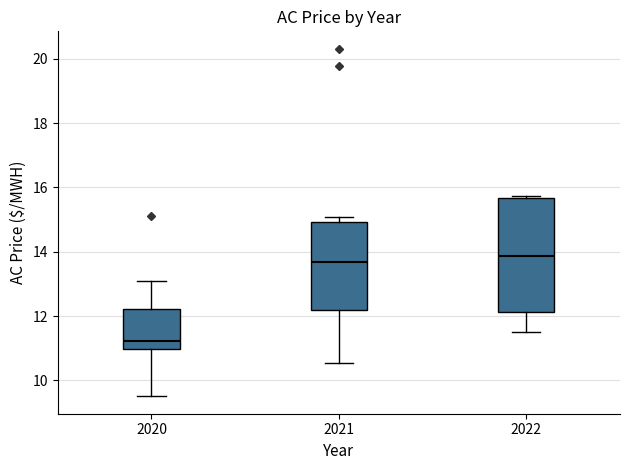

Reading left to right, read every box against the y-axis: the position of its median line, the range the box covers, and the ends of its whiskers. The values are not printed on the chart, so give them approximately, as read against the axis.

2020: median 11.2, box 11.0 to 12.2, whiskers 9.6 to 13.2
2021: median 13.6, box 12.2 to 15.0, whiskers 10.6 to 15.0 (just above the box's upper edge)
2022: median 13.8, box 12.2 to 15.6, whiskers 11.6 to 15.8